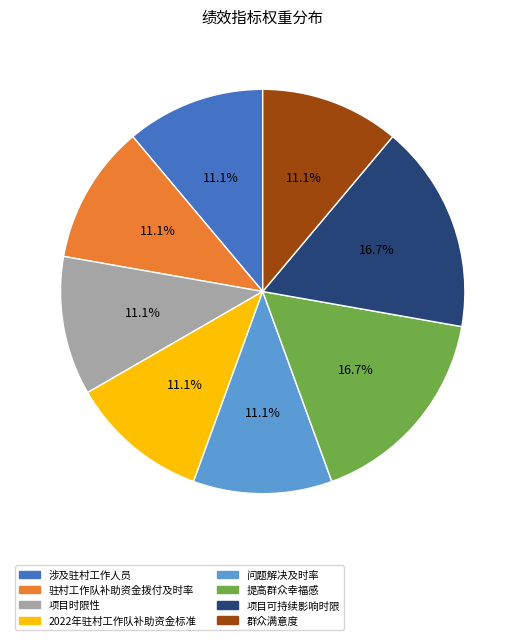

How many slices are in this pie chart?

8